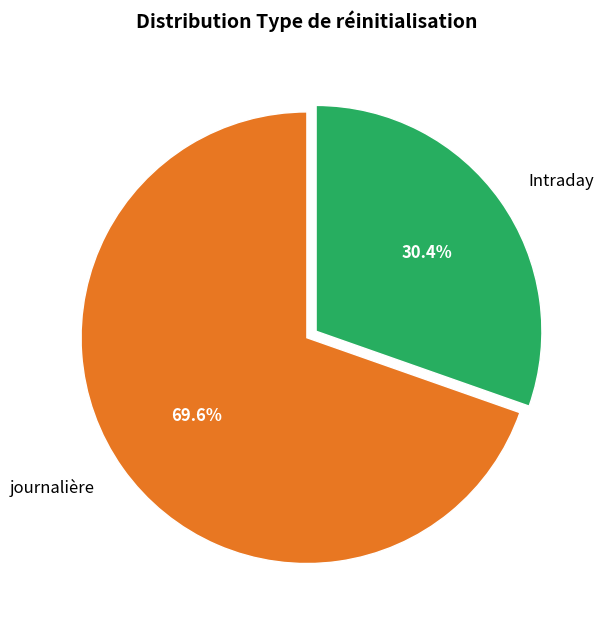

Which category has the smallest portion of the pie?

Intraday